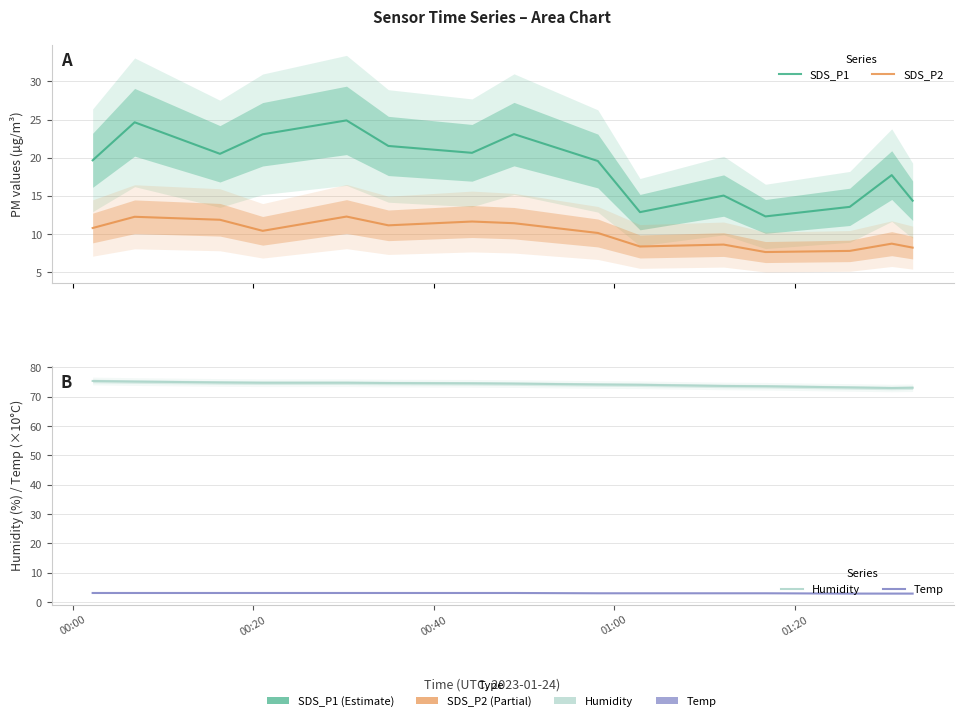

What is the difference between the second highest and minimum values in the Humidity series?

2.2